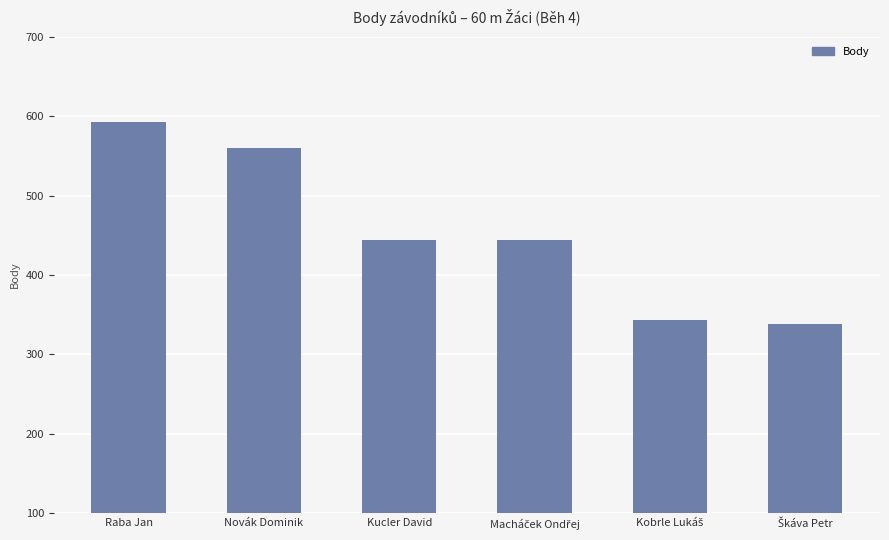

What is the value of the 5th bar from the left?

343